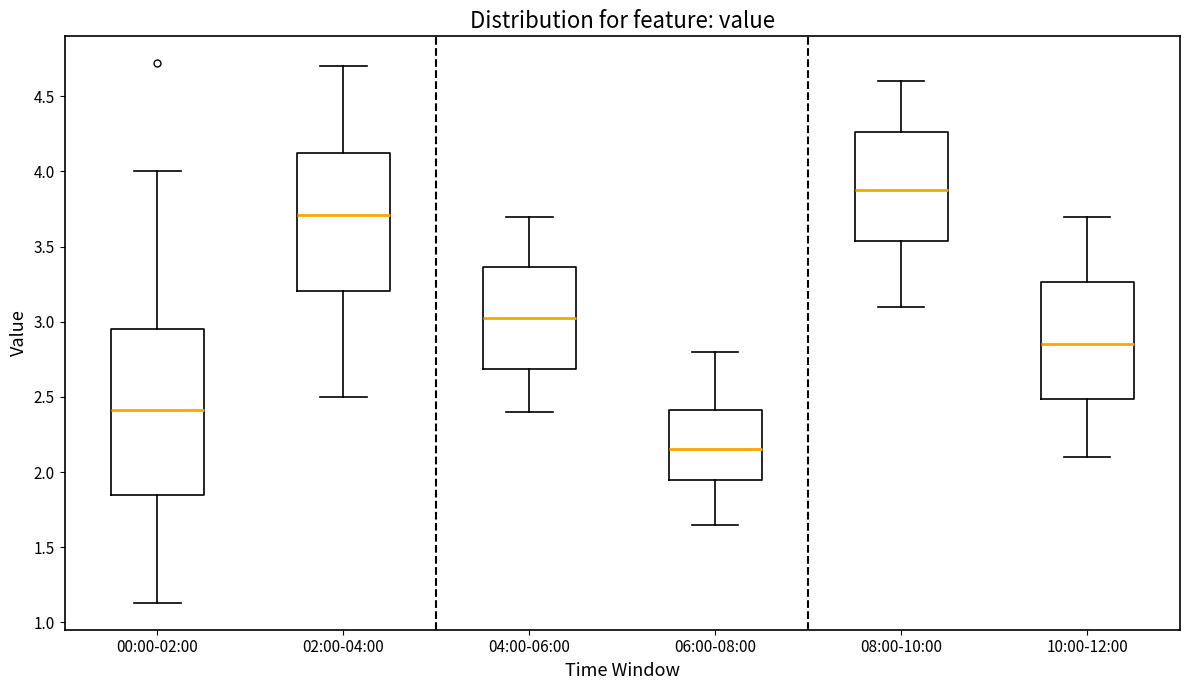

Which box has the lowest median line?

06:00-08:00